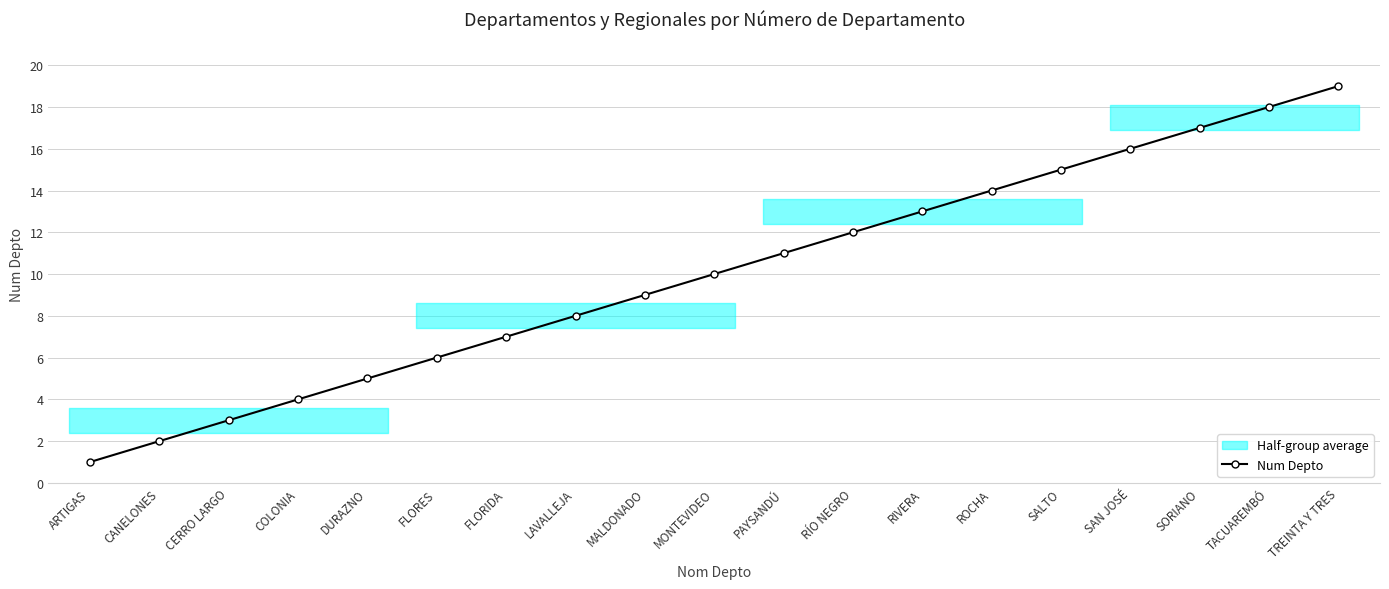

How many lines are shown in the chart?

1